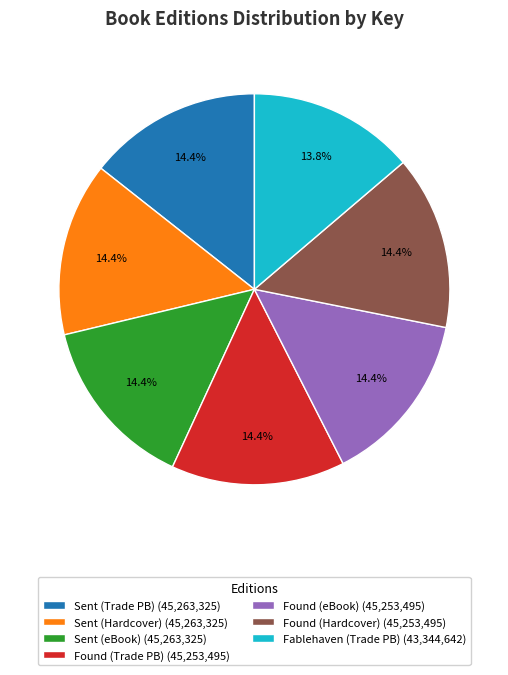

Combined, do Sent (eBook) (45,263,325) and Fablehaven (Trade PB) (43,344,642) account for over 50%?

No